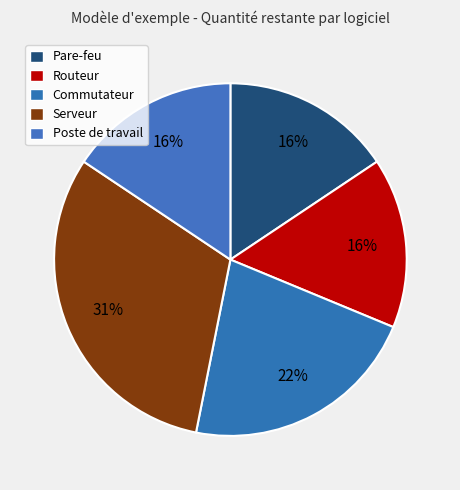

Does Poste de travail account for over 50% of the chart?

No